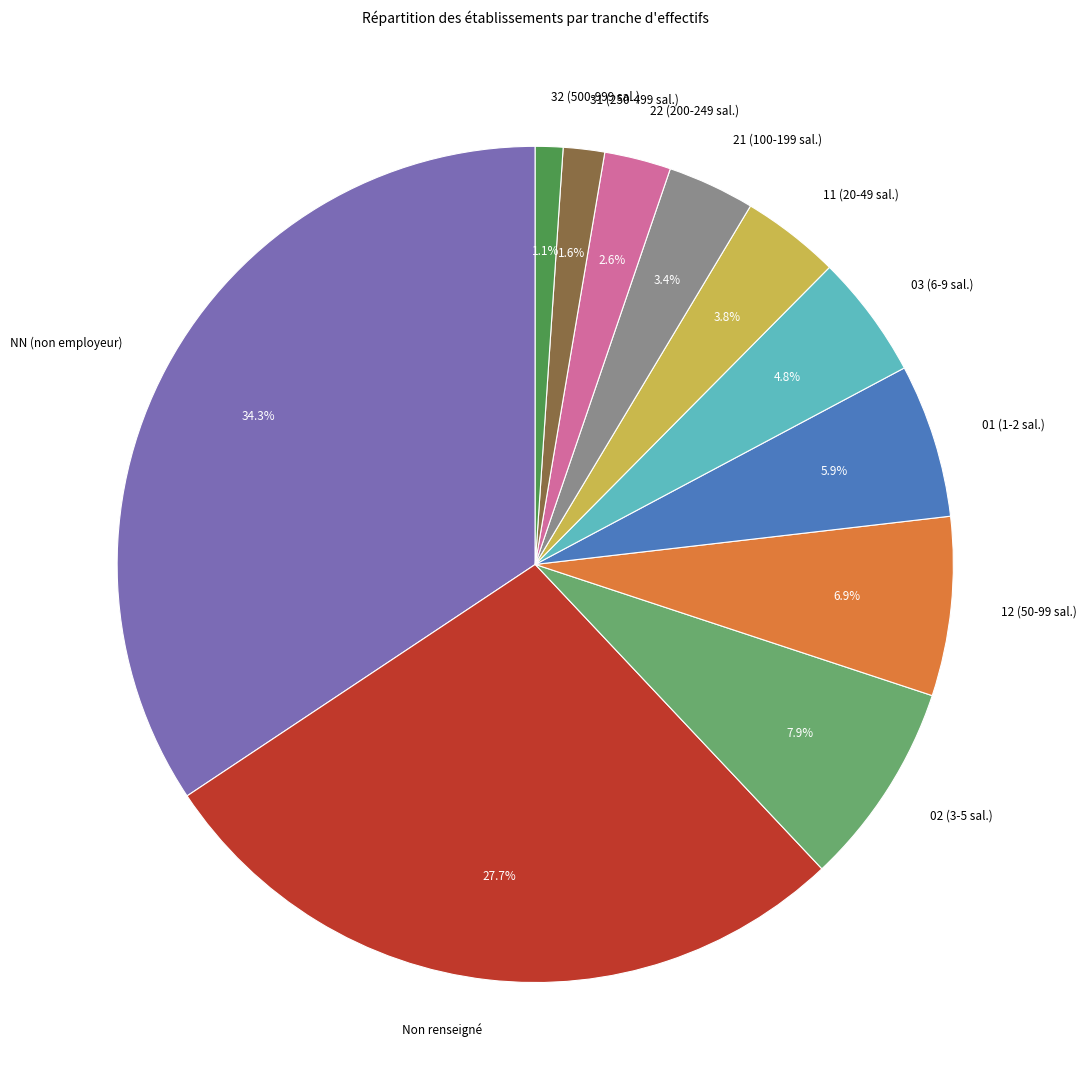

Count the number of slices in the pie.

11